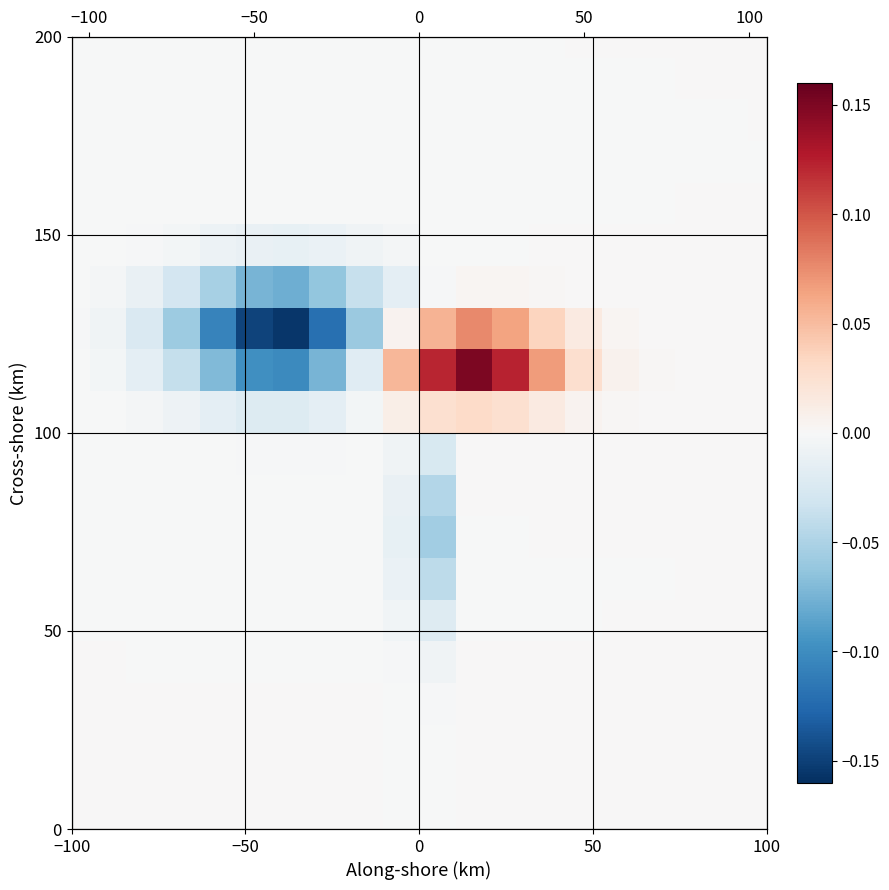

At how many categories does at least one series exceed 0?

11